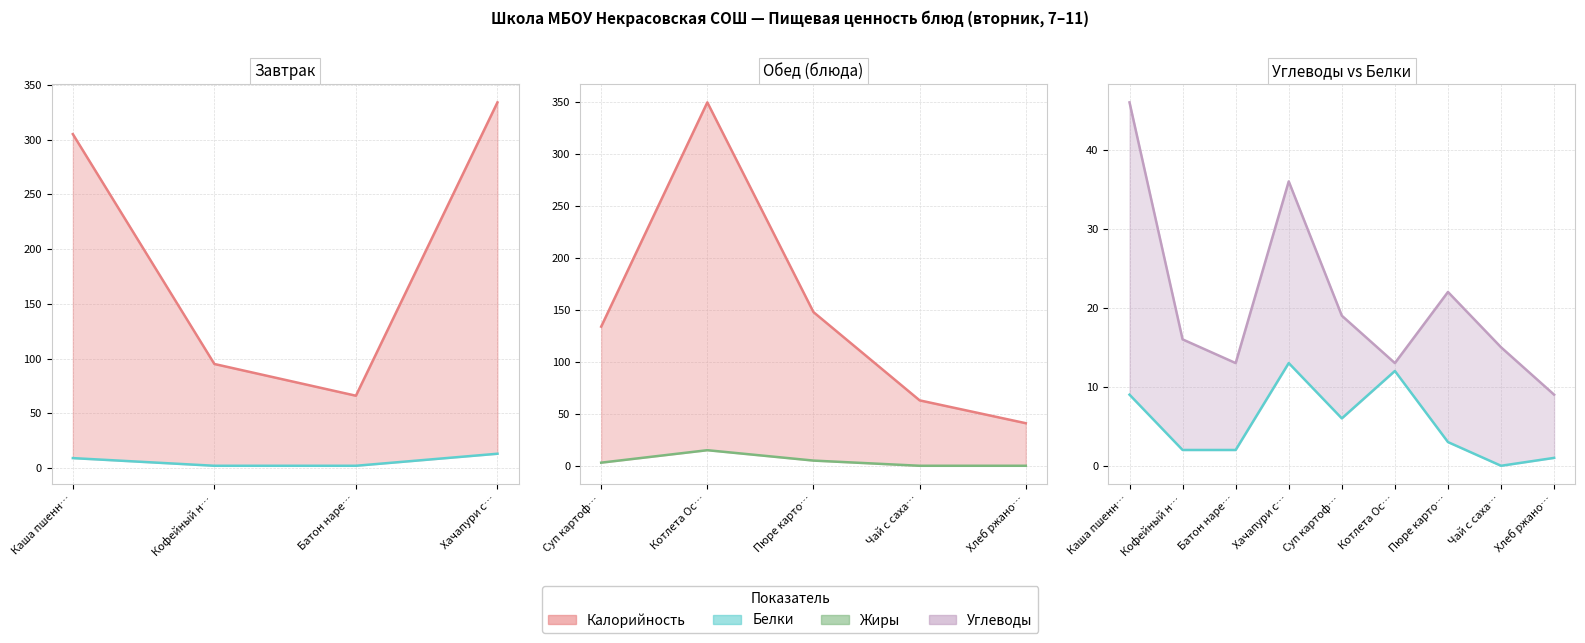

What is the sum of the Белки values at Котлета Ос… and Кофейный н…?

14